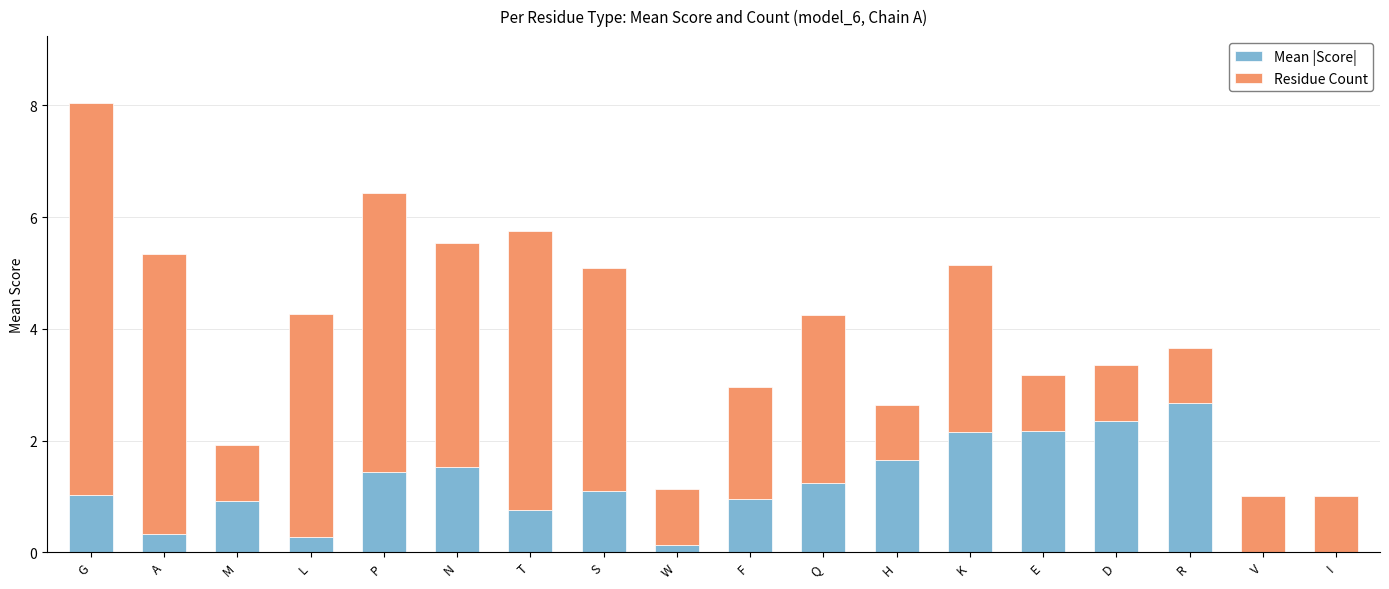

At which category is the sum across all series the highest?

G